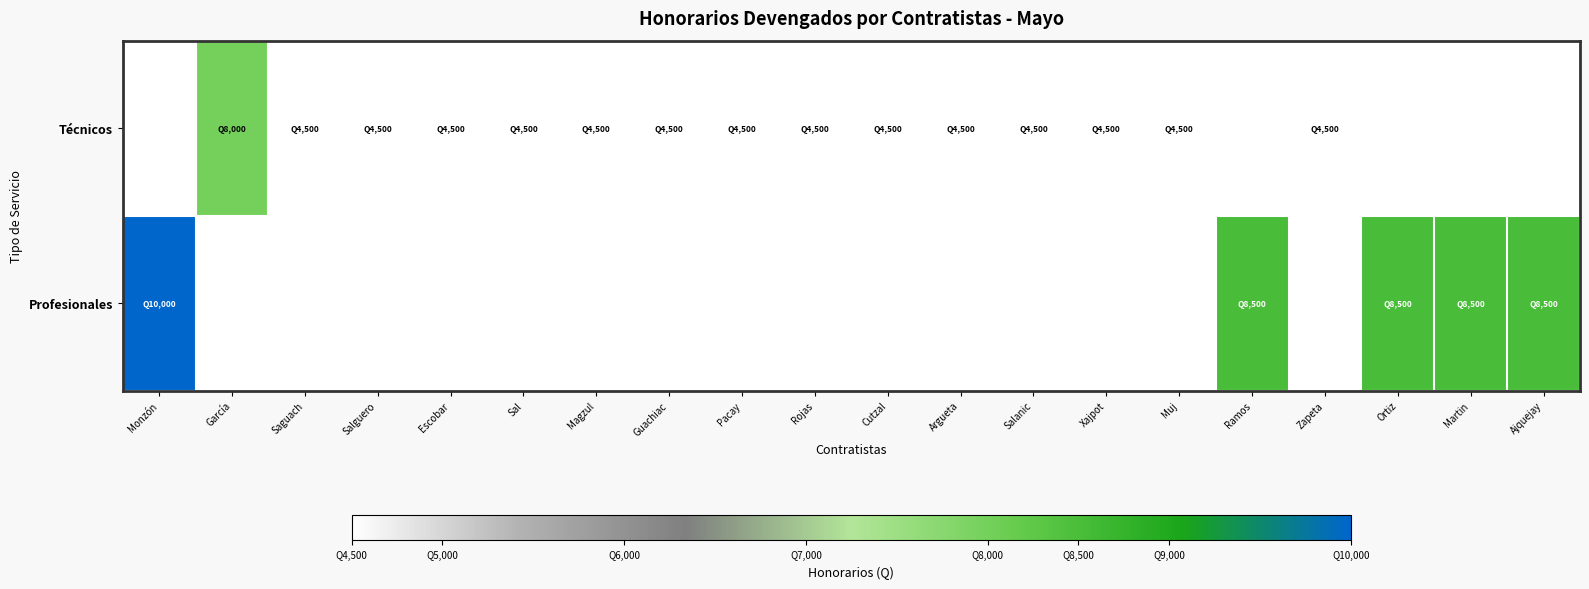

Reading left to right, transcribe all the data shown in this chart.

Técnicos: Monzón=0	García=8000	Saguach=4500	Salguero=4500	Escobar=4500	Sal=4500	Magzul=4500	Guachiac=4500	Pacay=4500	Rojas=4500	Cutzal=4500	Argueta=4500	Salanic=4500	Xajpot=4500	Muj=4500	Ramos=0	Zapeta=4500	Ortiz=0	Martin=0	Ajquejay=0
Profesionales: Monzón=10000	García=0	Saguach=0	Salguero=0	Escobar=0	Sal=0	Magzul=0	Guachiac=0	Pacay=0	Rojas=0	Cutzal=0	Argueta=0	Salanic=0	Xajpot=0	Muj=0	Ramos=8500	Zapeta=0	Ortiz=8500	Martin=8500	Ajquejay=8500